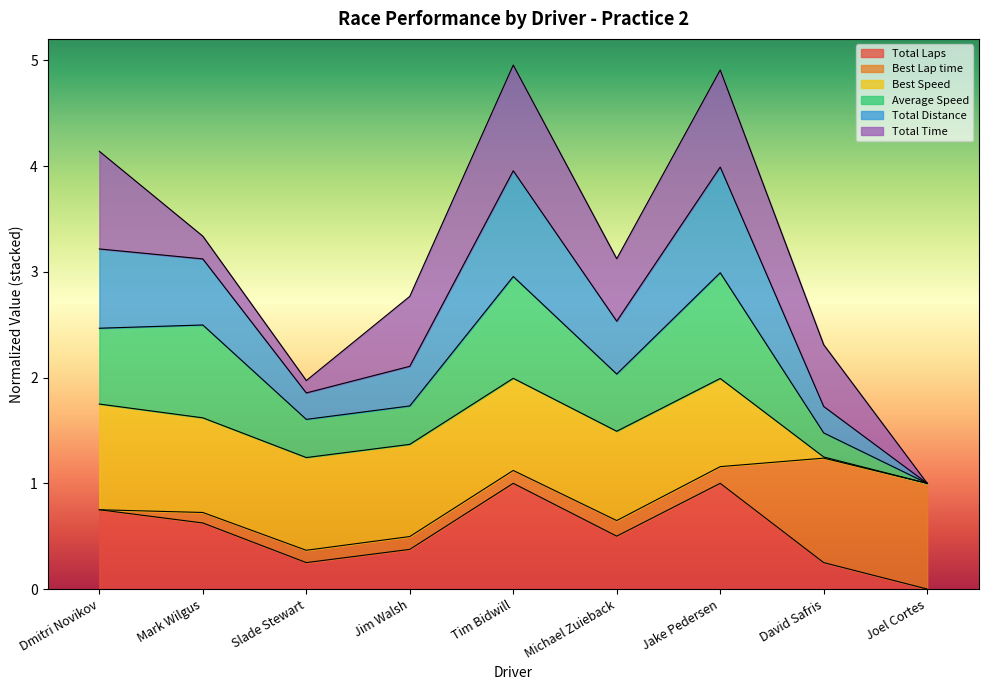

Which series has the widest spread of values?

Average Speed